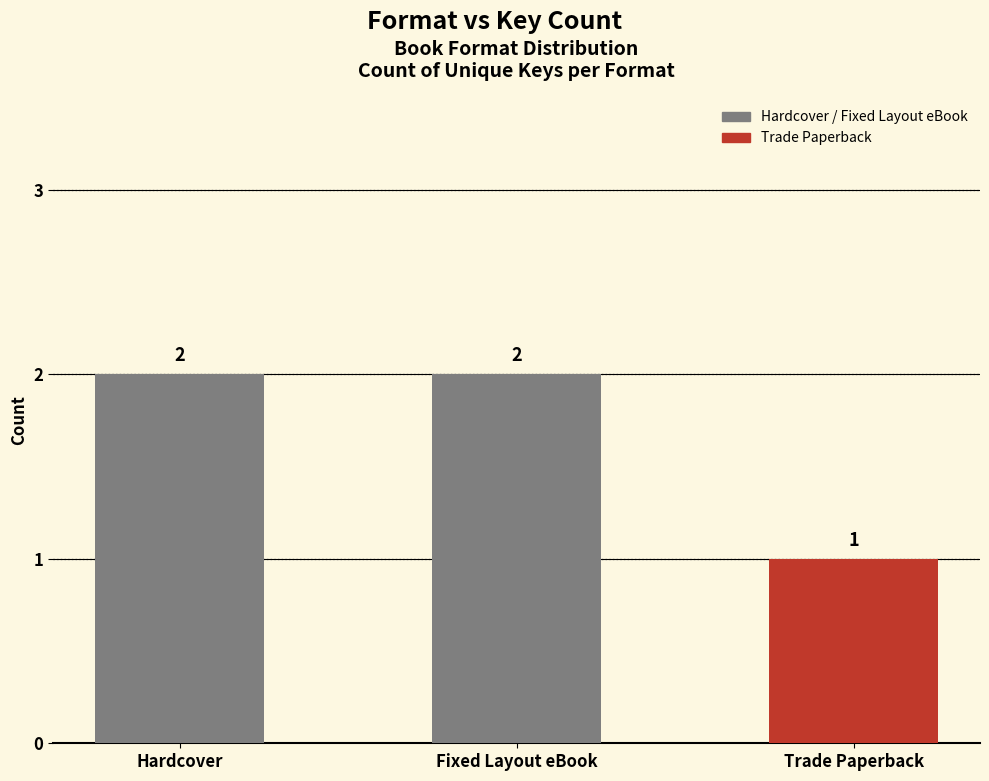

Is it true that the value at Fixed Layout eBook is 1?

False